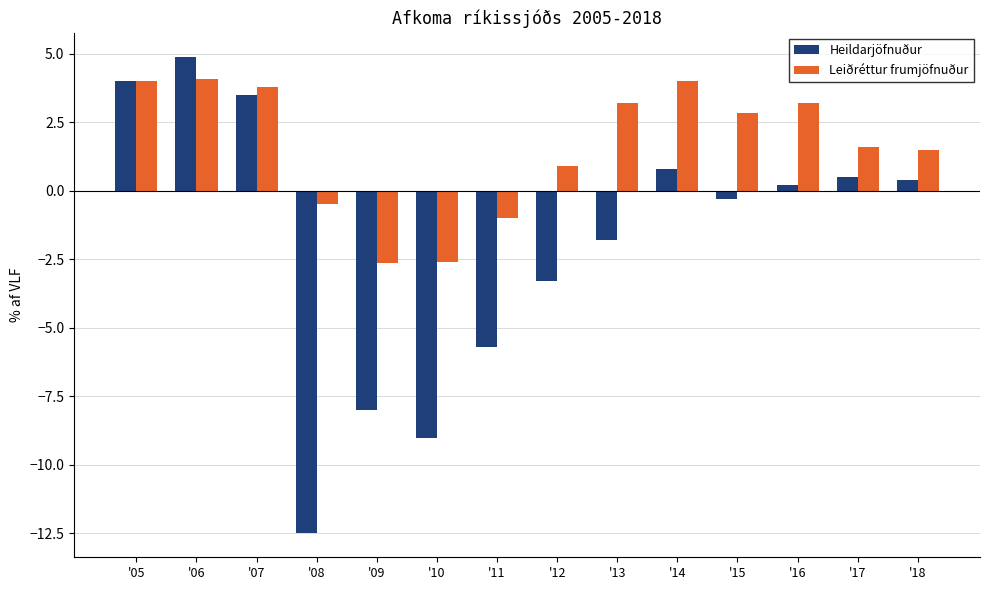

List the series in order of their peak value, highest first.

Heildarjöfnuður, Leiðréttur frumjöfnuður